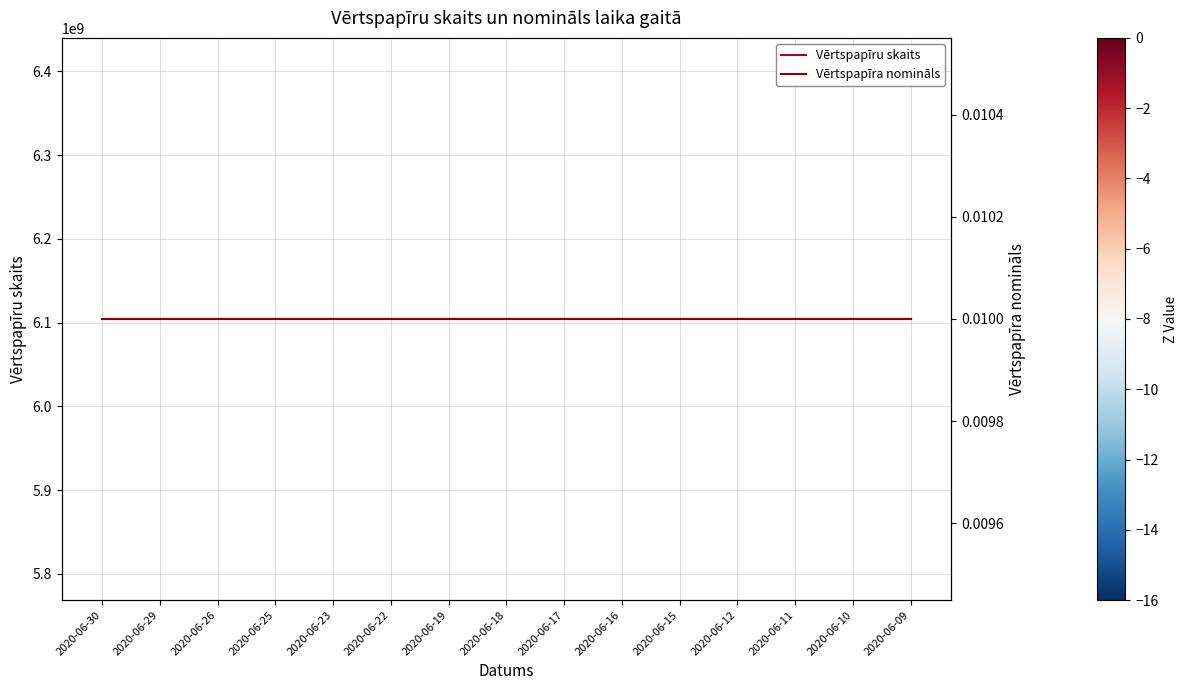

Reading left to right, list all the values displayed in this chart.

Vērtspapīru skaits: 2020-06-30=6104382980.0	2020-06-29=6104382980.0	2020-06-26=6104382980.0	2020-06-25=6104382980.0	2020-06-23=6104382980.0	2020-06-22=6104382980.0	2020-06-19=6104382980.0	2020-06-18=6104382980.0	2020-06-17=6104382980.0	2020-06-16=6104382980.0	2020-06-15=6104382980.0	2020-06-12=6104382980.0	2020-06-11=6104382980.0	2020-06-10=6104382980.0	2020-06-09=6104382980.0
Vērtspapīra nomināls: 2020-06-30=0.0	2020-06-29=0.0	2020-06-26=0.0	2020-06-25=0.0	2020-06-23=0.0	2020-06-22=0.0	2020-06-19=0.0	2020-06-18=0.0	2020-06-17=0.0	2020-06-16=0.0	2020-06-15=0.0	2020-06-12=0.0	2020-06-11=0.0	2020-06-10=0.0	2020-06-09=0.0